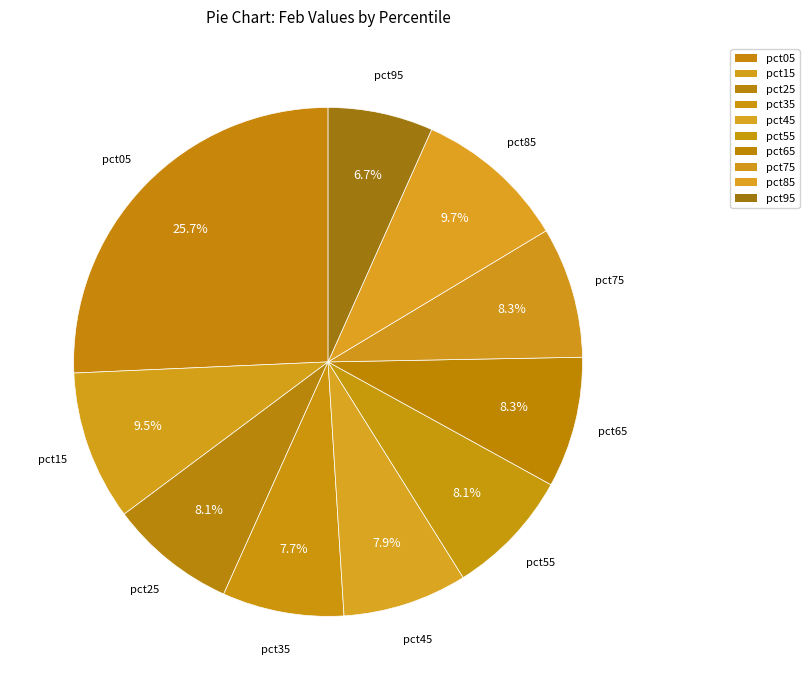

How many segments does this pie chart have?

10